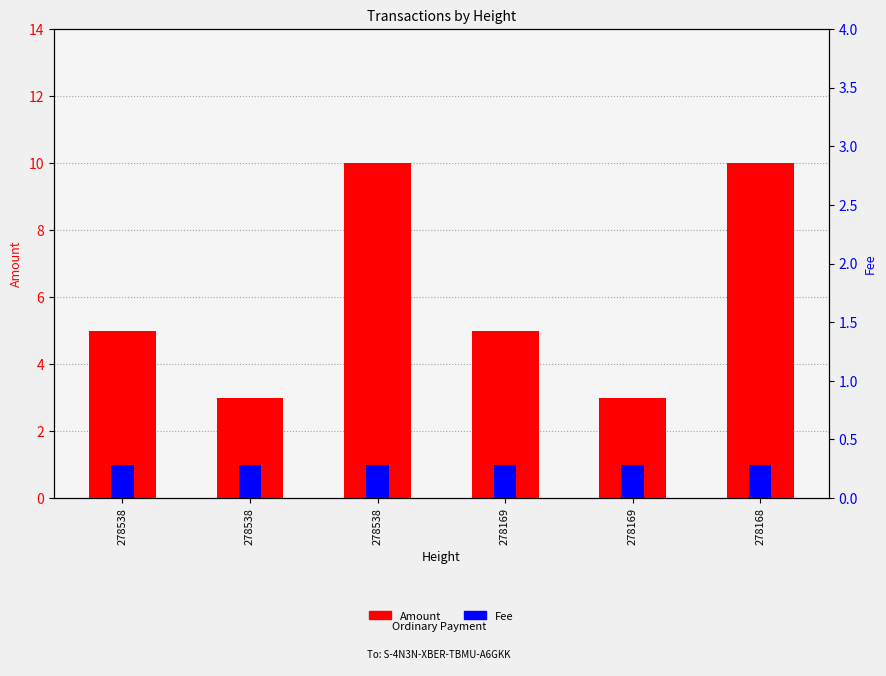

Between 278168 and 278538, which is larger?

278168